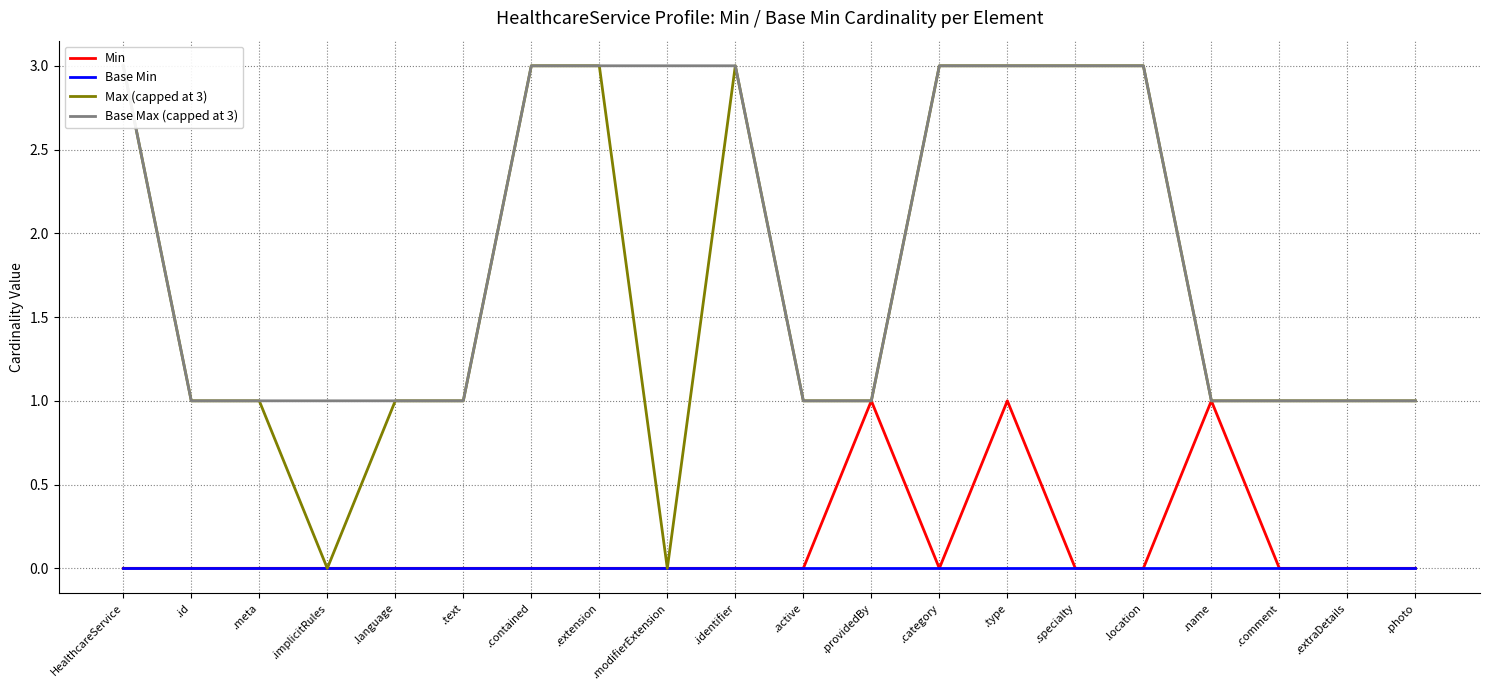

Between .contained and .providedBy, which series saw the biggest shift?

Max (capped at 3)